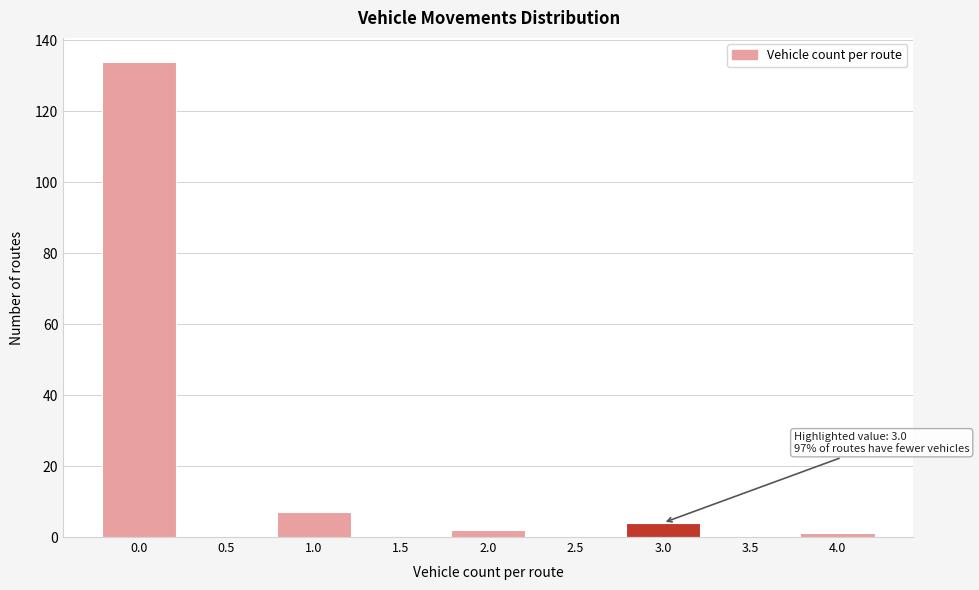

Reading right to left, list all the values displayed in this chart.

4.0=1	3.5=0	3.0=4	2.5=0	2.0=2	1.5=0	1.0=7	0.5=0	0.0=134